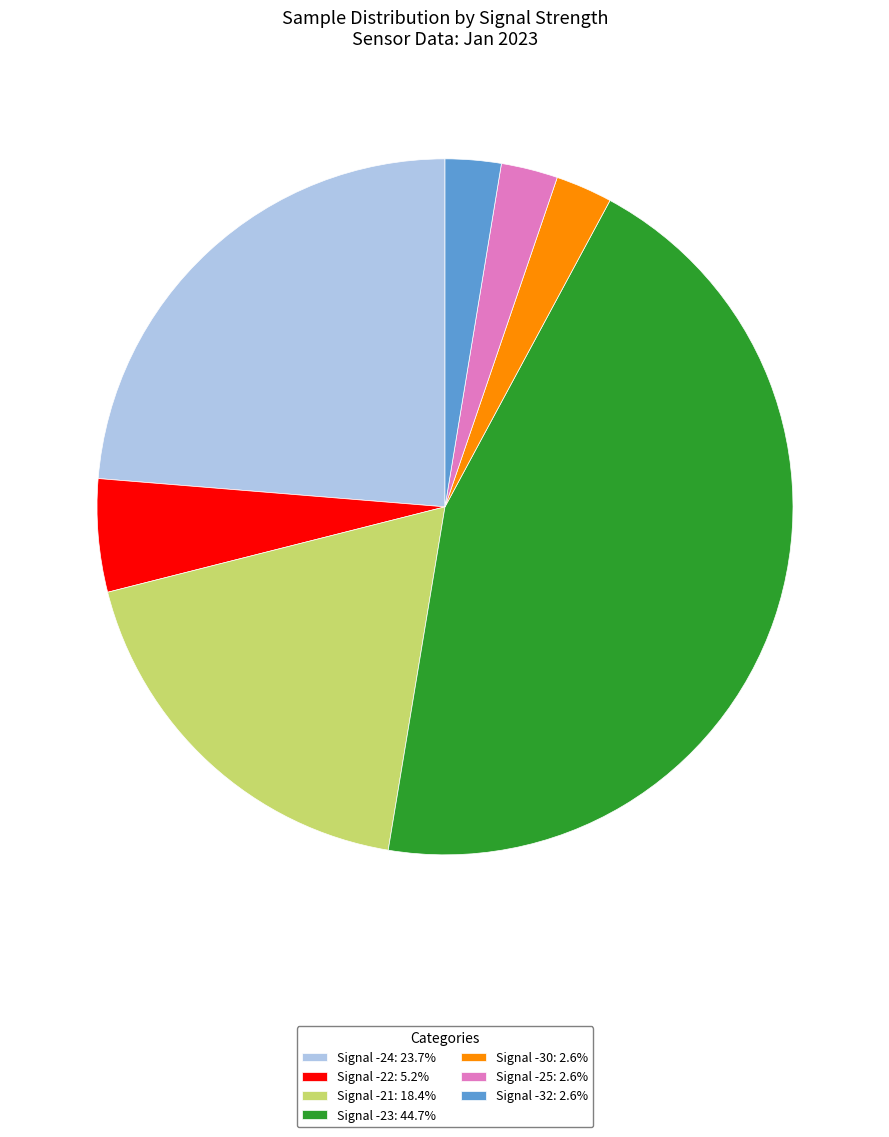

Is the sum of Signal -24: 23.7% and Signal -30: 2.6% greater than half?

No